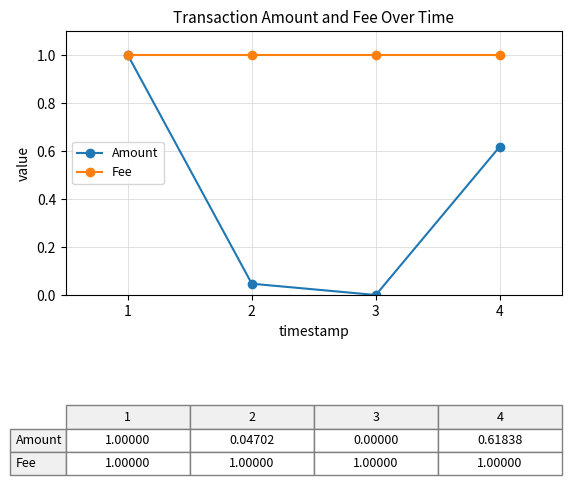

Which label corresponds to the smallest value in the chart?

3